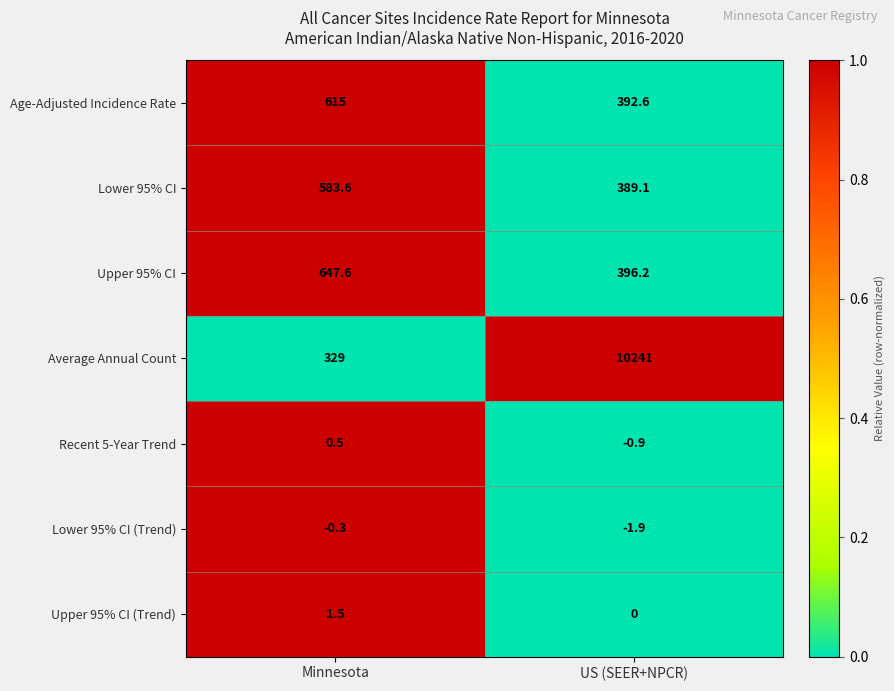

Read the Age-Adjusted Incidence Rate value at Minnesota.

615.0